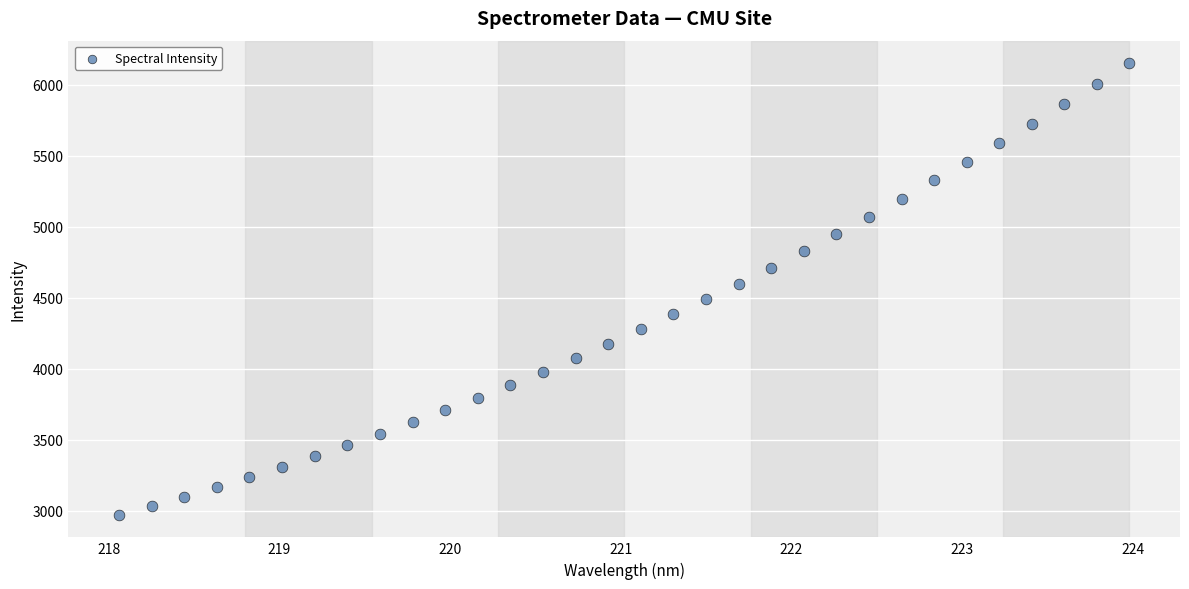

What is the range of Y values (max minus min)?

3180.6